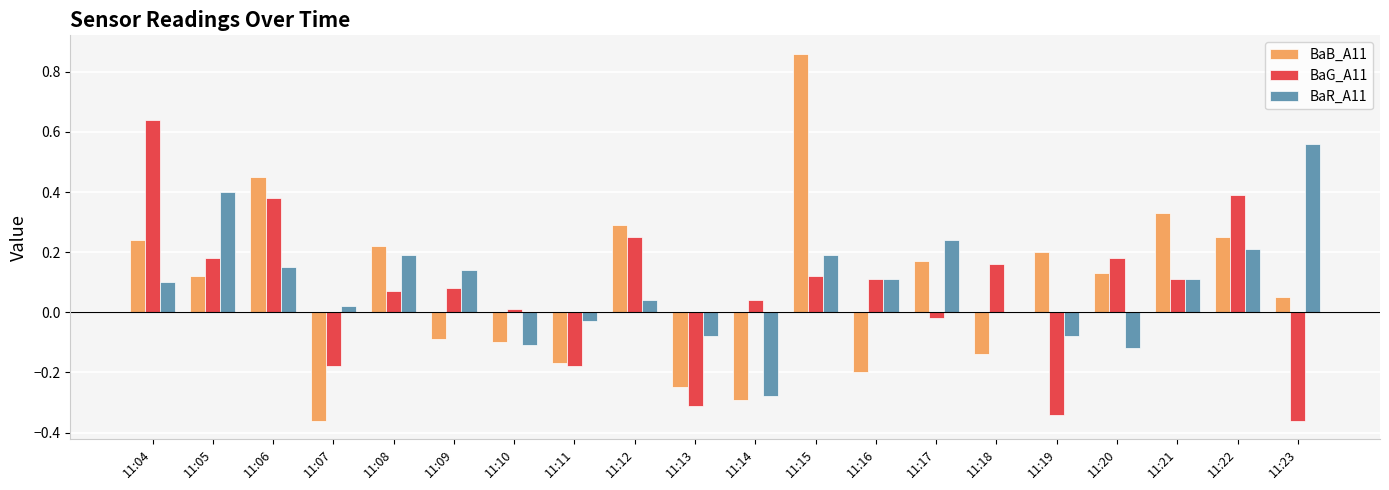

Which category has the highest value across all series?

11:15